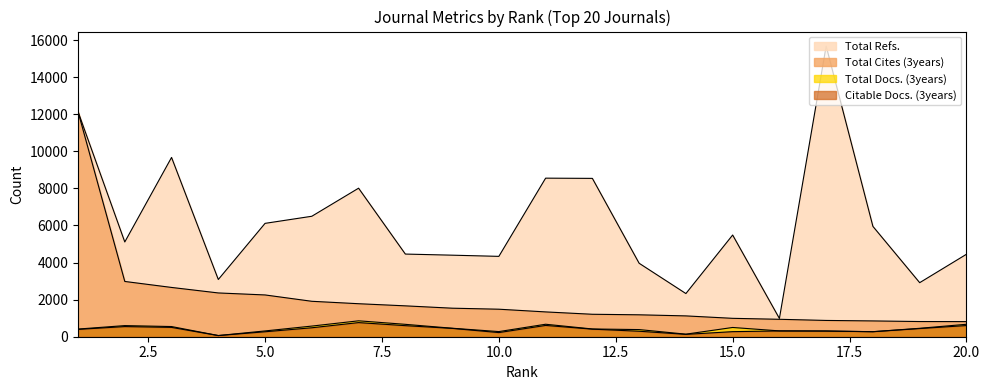

Which category has the lowest value in the Total Docs. (3years) series?

4